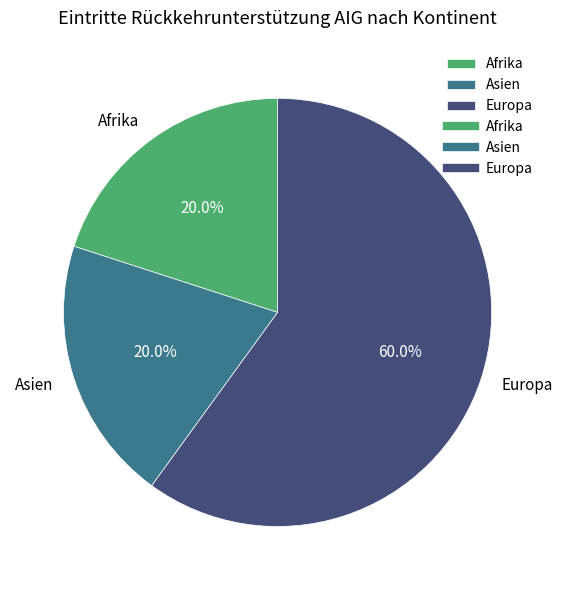

Count the number of slices in the pie.

3